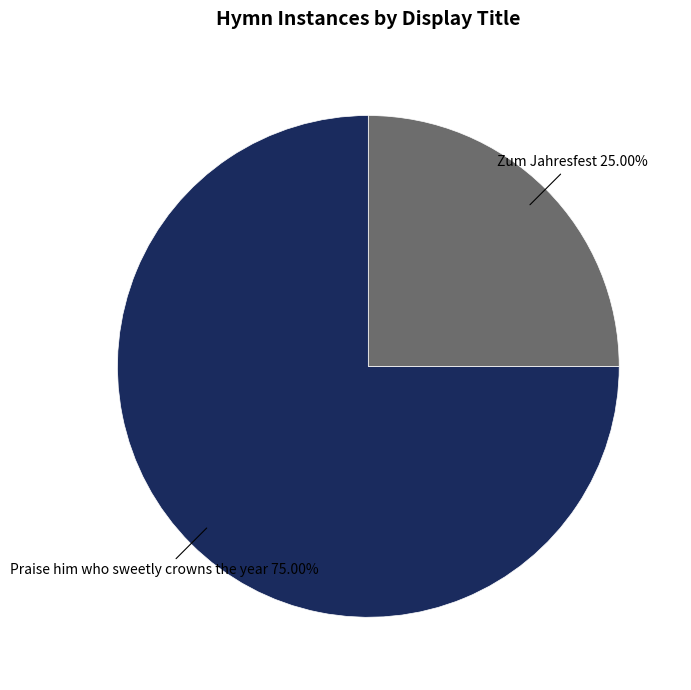

Rank the categories by value from lowest to highest.

Zum Jahresfest, Praise him who sweetly crowns the year